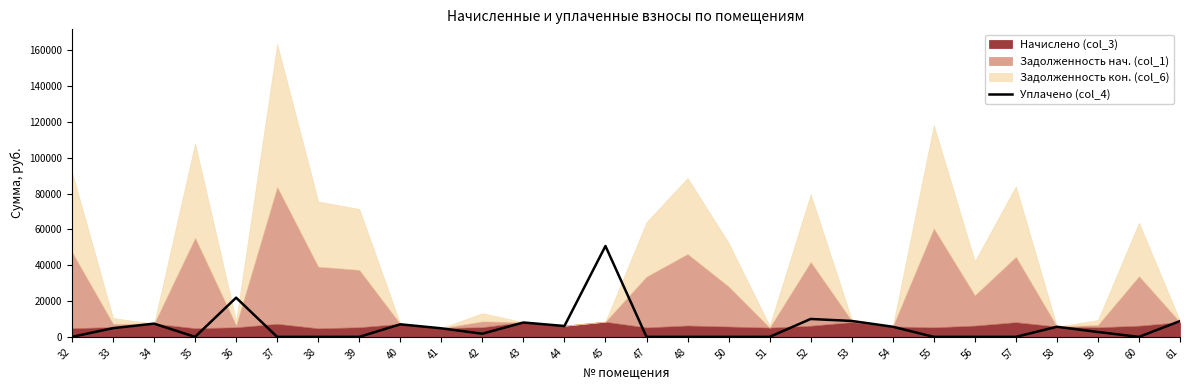

At which label does the data first exceed 2720?

33